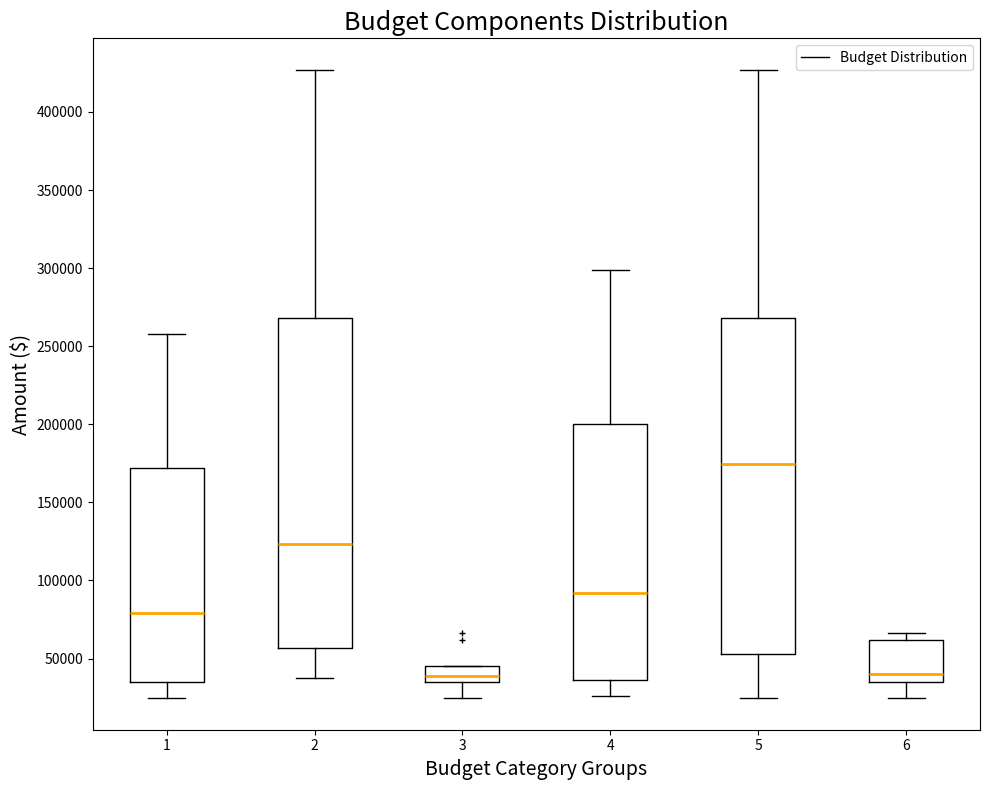

Where is the lower edge of the box at x = 3 on the y-axis? The values are not printed on the chart, so give them approximately, as read against the axis.

35000